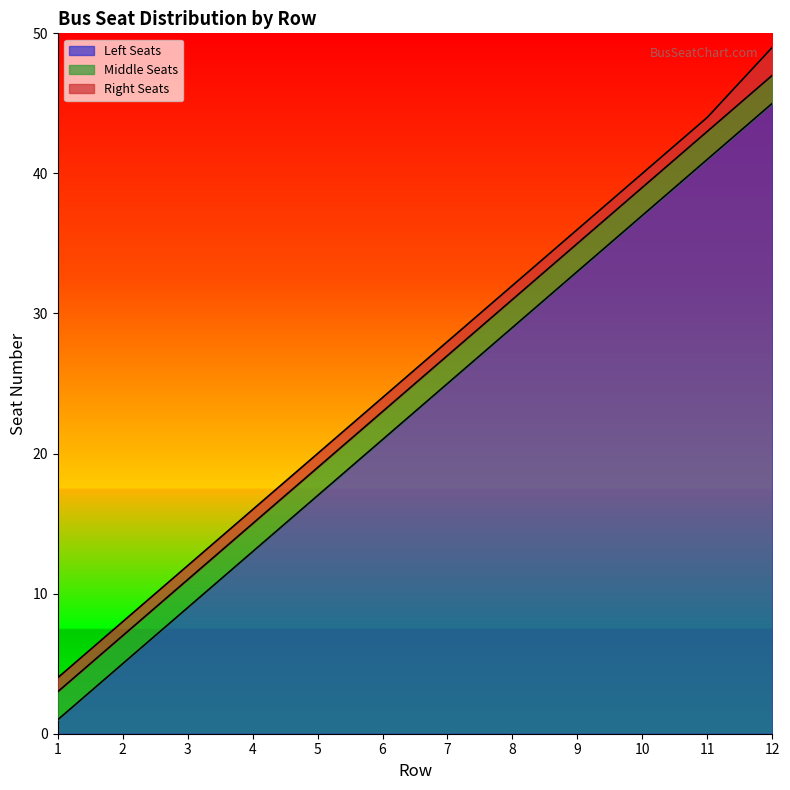

Between 9 and 11, which series saw the biggest shift?

Left Seats